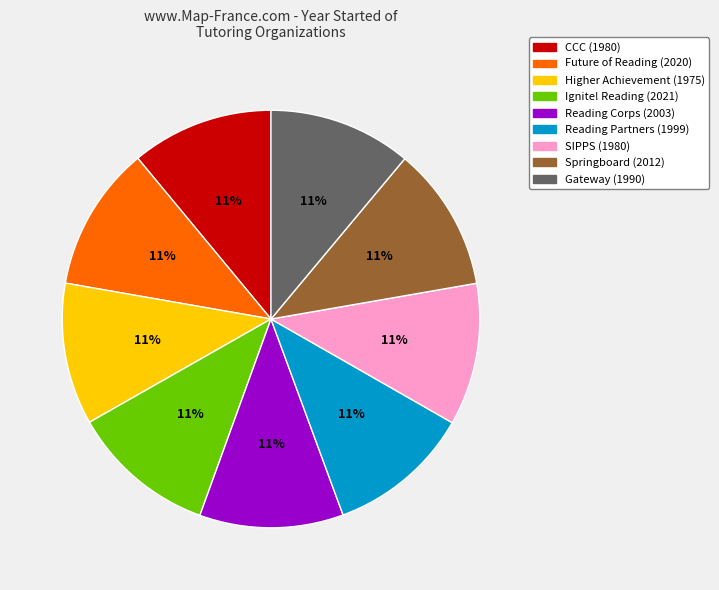

To the nearest percent, what is the average slice percentage?

11%